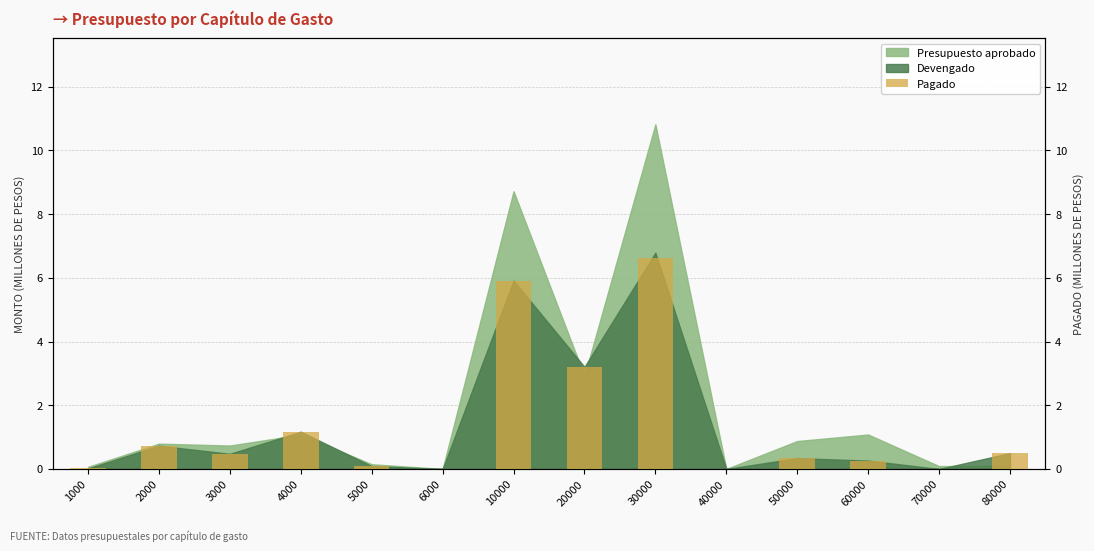

Reading left to right, transcribe all the data shown in this chart.

1000=0.0	2000=0.7	3000=0.5	4000=1.2	5000=0.1	6000=0.0	10000=5.9	20000=3.2	30000=6.6	40000=0.0	50000=0.3	60000=0.3	70000=0.0	80000=0.5